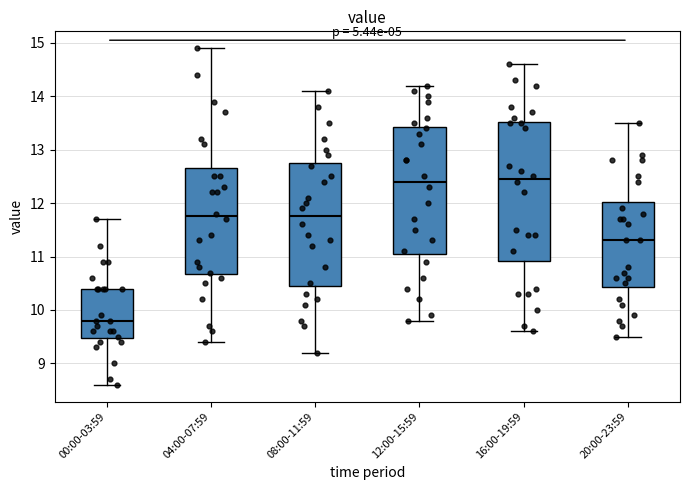

Reading left to right, transcribe this box plot: for each box, give where its median line is, the range the box spans, and where its two whiskers end, as read against the y-axis. The values are not printed on the chart, so give them approximately, as read against the axis.

00:00-03:59: median 9.8, box 9.5 to 10.4, whiskers 8.6 to 11.7
04:00-07:59: median 11.8, box 10.7 to 12.7, whiskers 9.4 to 14.9
08:00-11:59: median 11.8, box 10.5 to 12.8, whiskers 9.2 to 14.1
12:00-15:59: median 12.4, box 11.1 to 13.4, whiskers 9.8 to 14.2
16:00-19:59: median 12.5, box 10.9 to 13.5, whiskers 9.6 to 14.6
20:00-23:59: median 11.3, box 10.4 to 12.0, whiskers 9.5 to 13.5